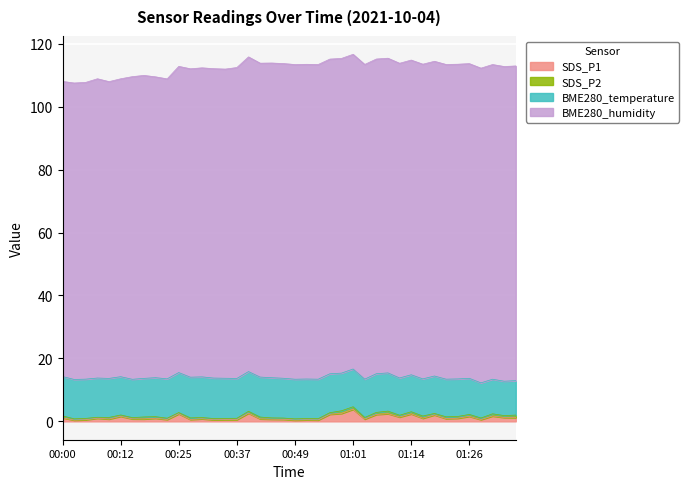

Does the chart display data point markers on the line(s)?

No